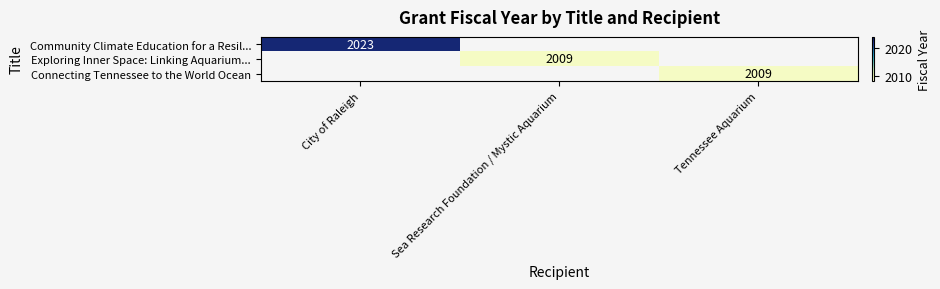

What is the maximum value shown in the chart?

2023